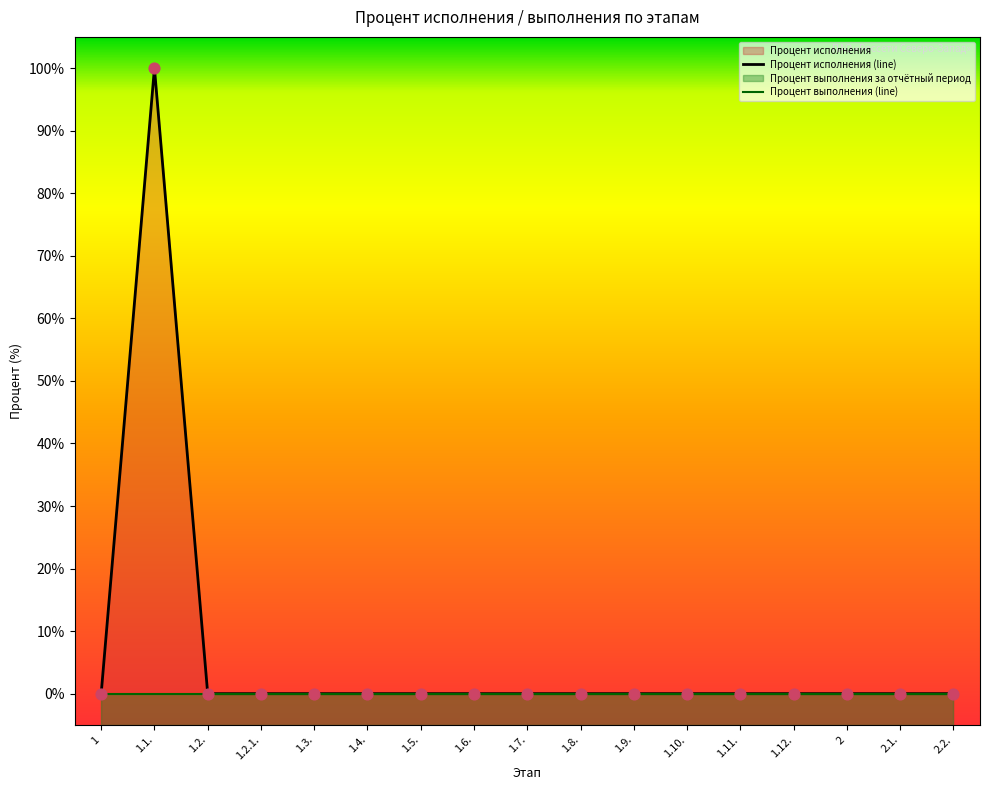

Which series reaches the maximum Y coordinate?

Процент исполнения (line)